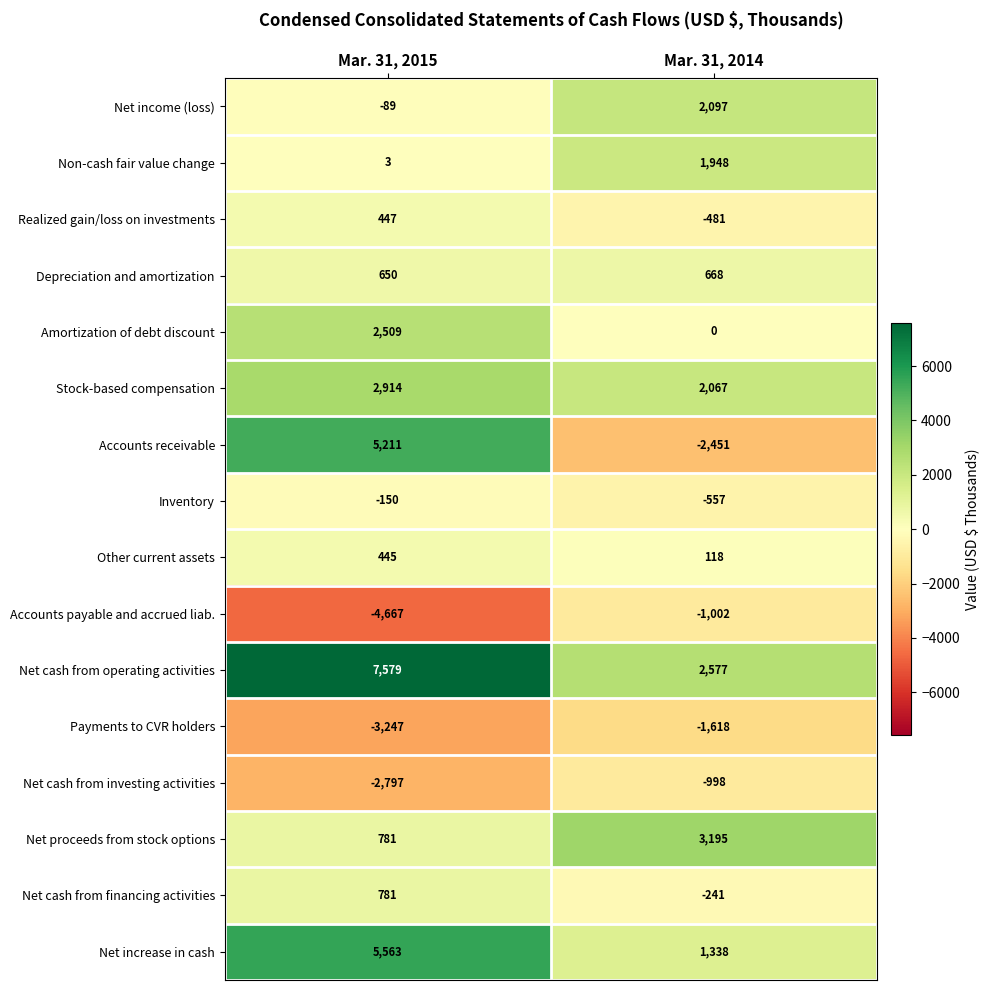

Which series has the largest total across all categories?

Net cash from operating activities